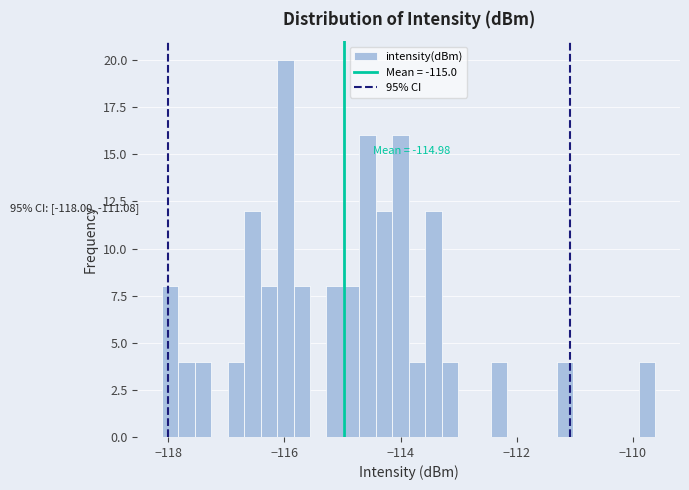

Read against the x-axis, roughly where is the centre of the tallest bar?

-116.0